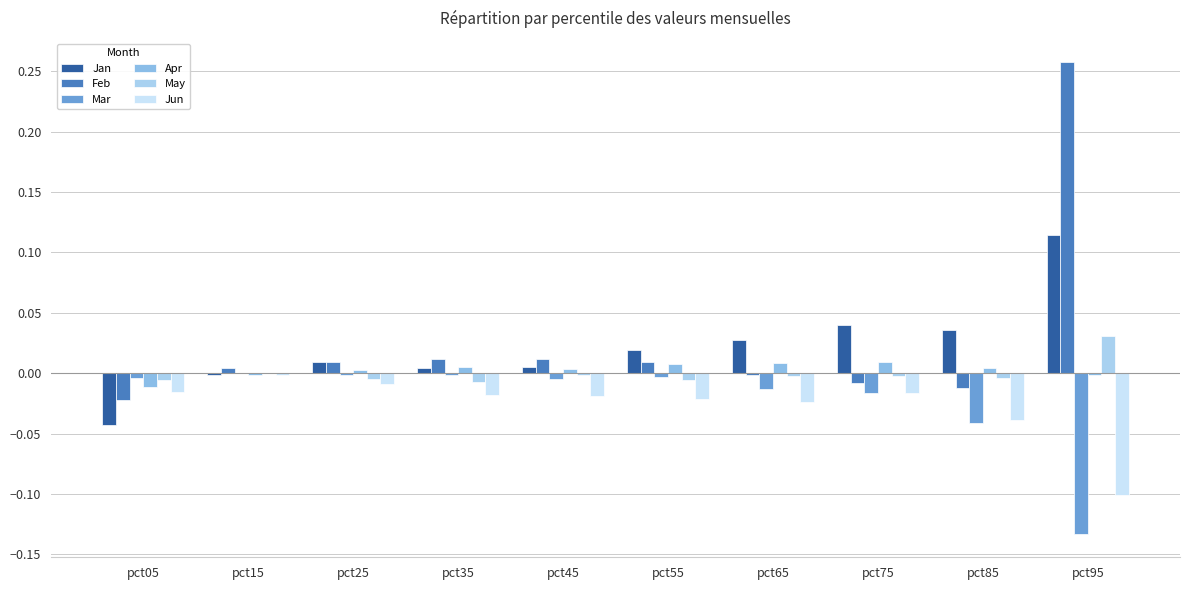

Rank the categories by Mar value from highest to lowest.

pct15, pct35, pct25, pct55, pct05, pct45, pct65, pct75, pct85, pct95